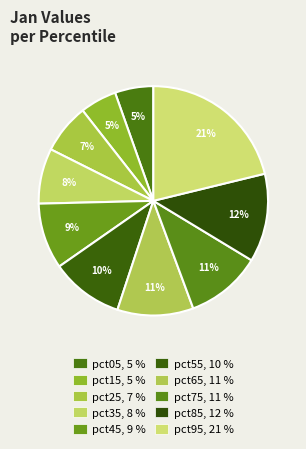

Count the number of slices in the pie.

10